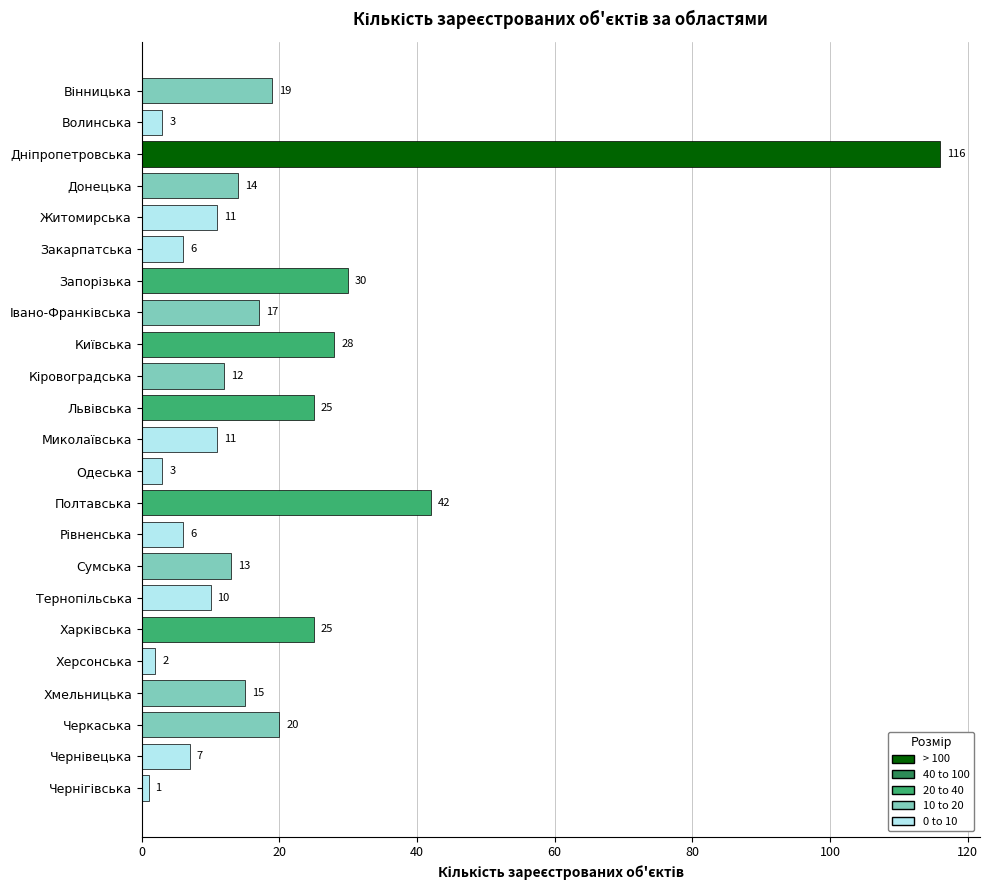

The chart shows a value of 2 at Херсонська. True or false?

True